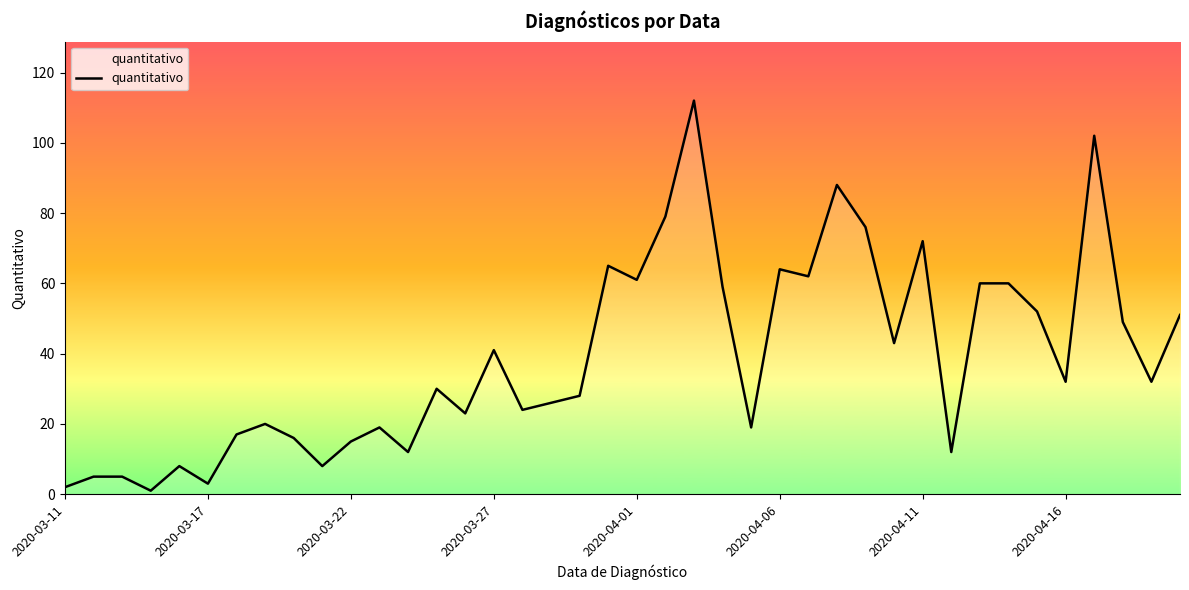

What is the greatest value displayed?

112